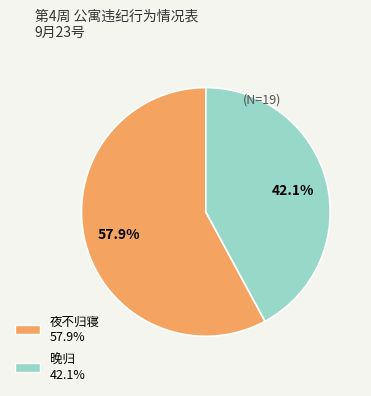

Is it true that 夜不归寝 is 58% of the pie?

True